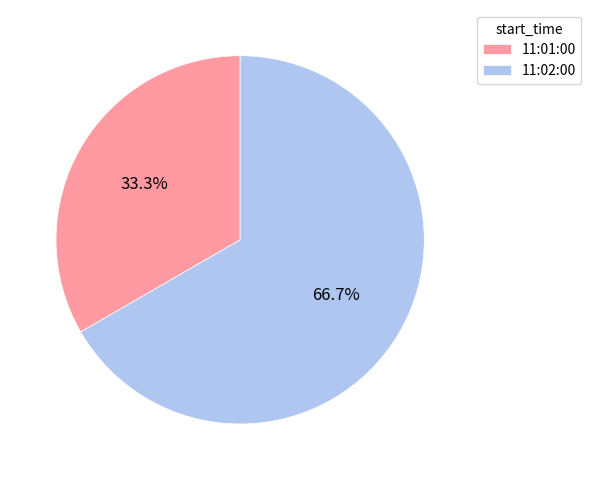

Is there a majority slice in this chart?

Yes